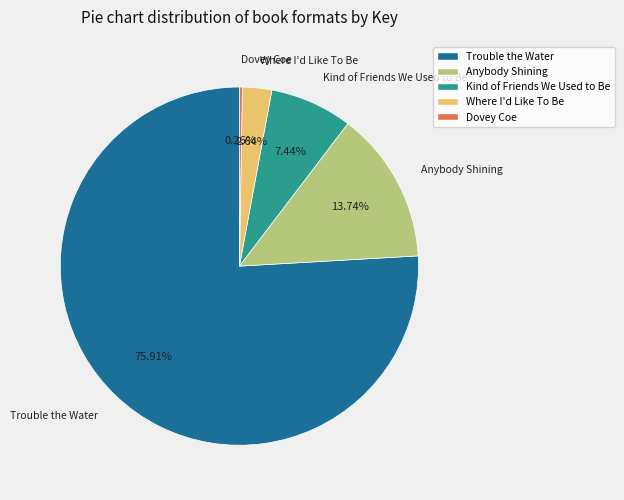

Is there a majority slice in this chart?

Yes